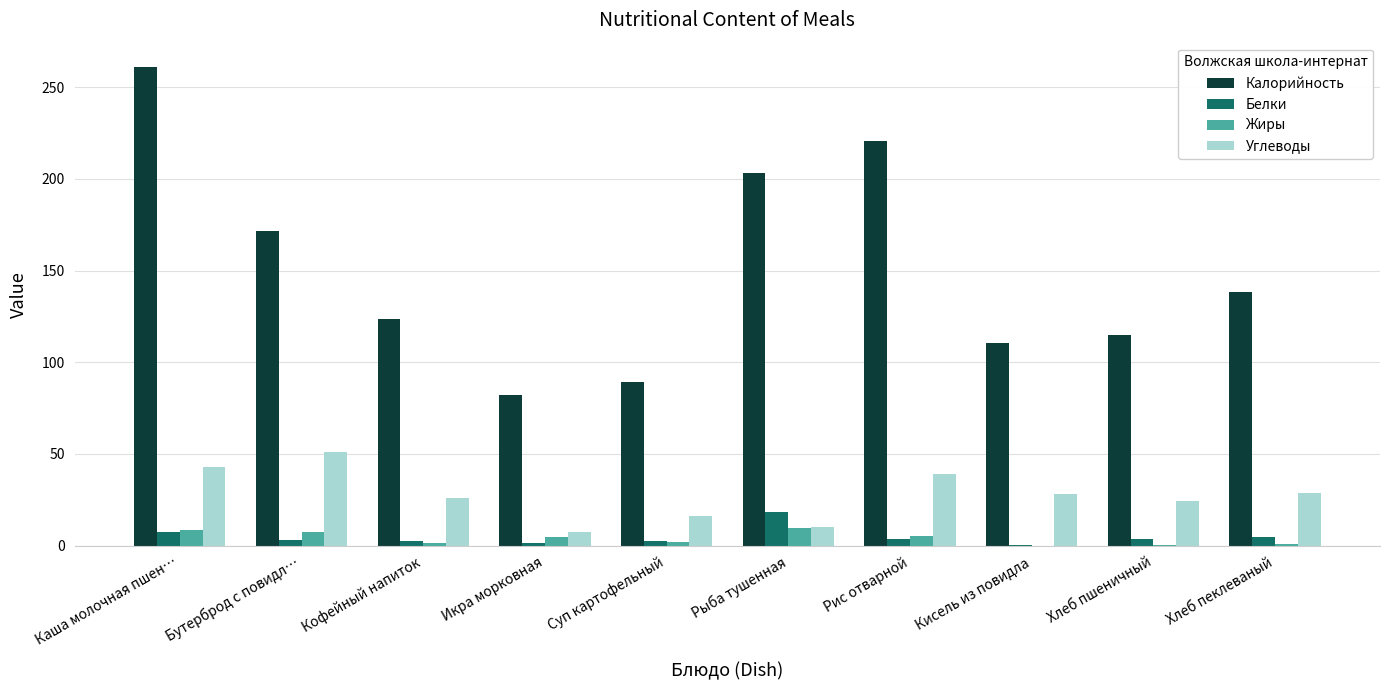

The Углеводы series shows 39.2 at Рис отварной. True or false?

True